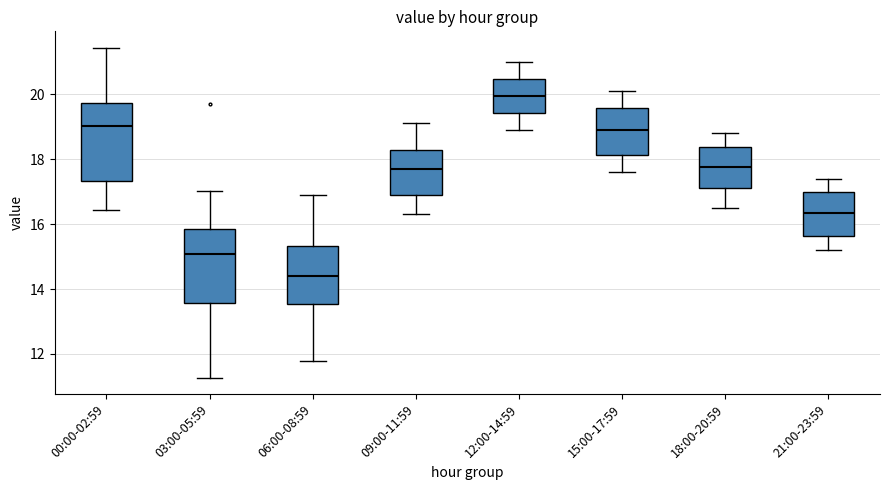

Where does the median line of the box for 06:00-08:59 sit on the y-axis? The values are not printed on the chart, so give them approximately, as read against the axis.

14.4